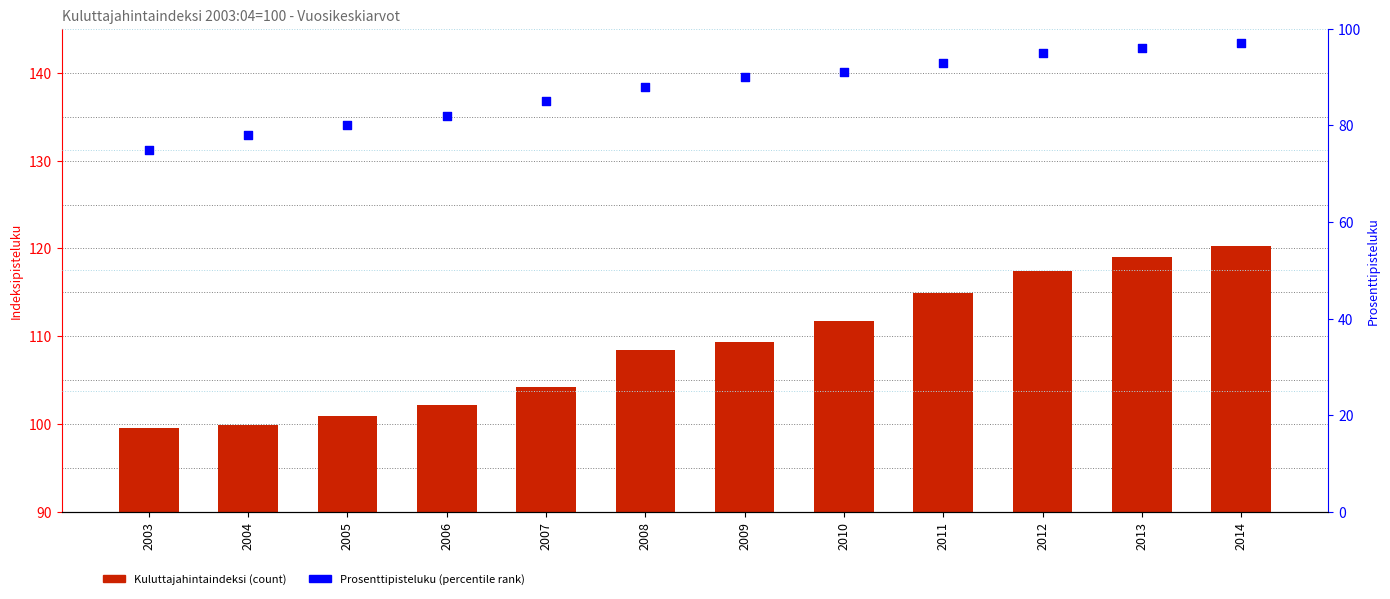

What is the total value across all series at 2008?

196.4